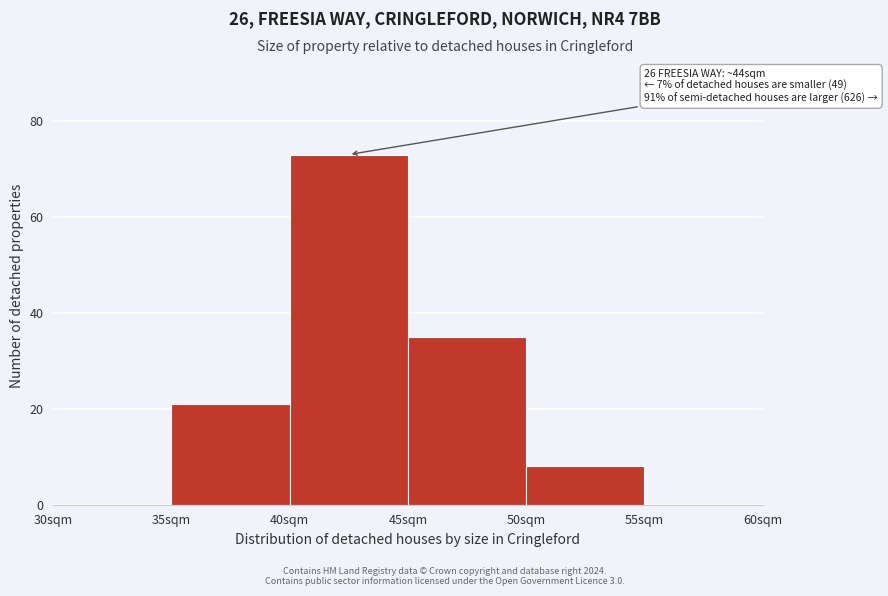

Which range on the x-axis has the tallest bar?

40 to 45